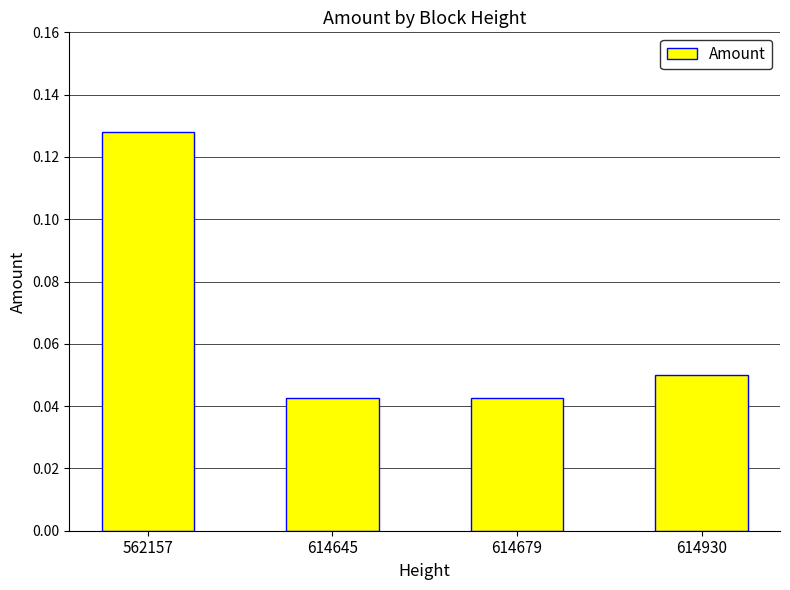

Count the values in the range 0 to 1.

4